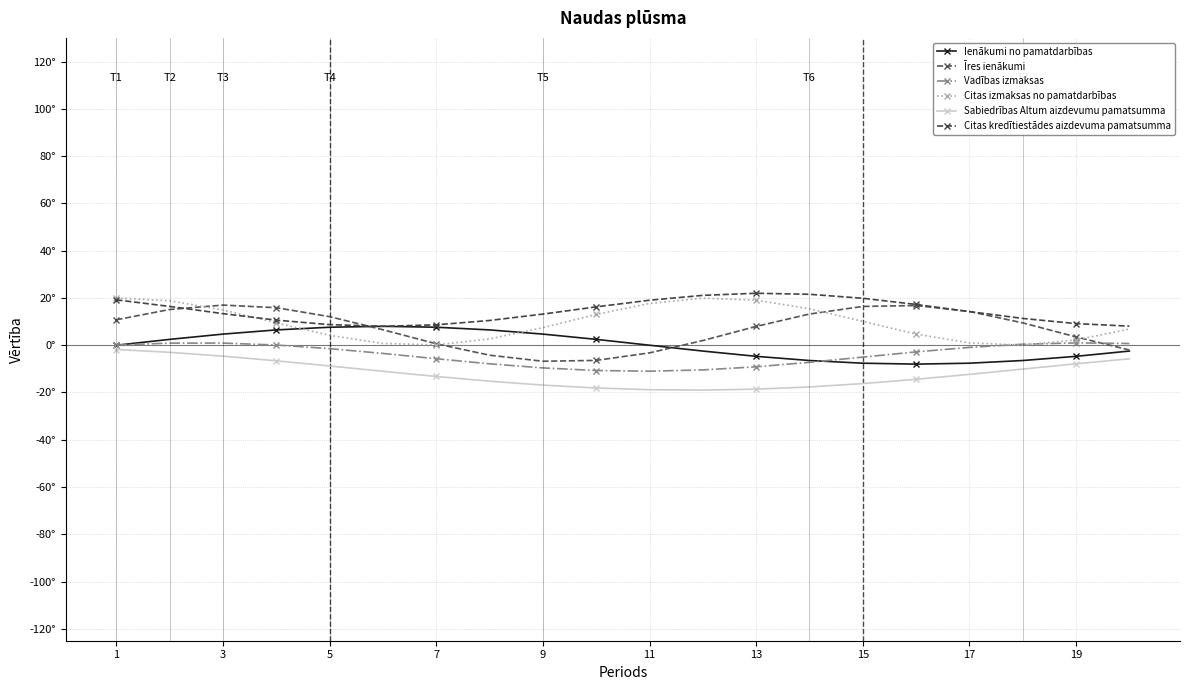

What is the maximum value for Citas izmaksas no pamatdarbības?

20.0